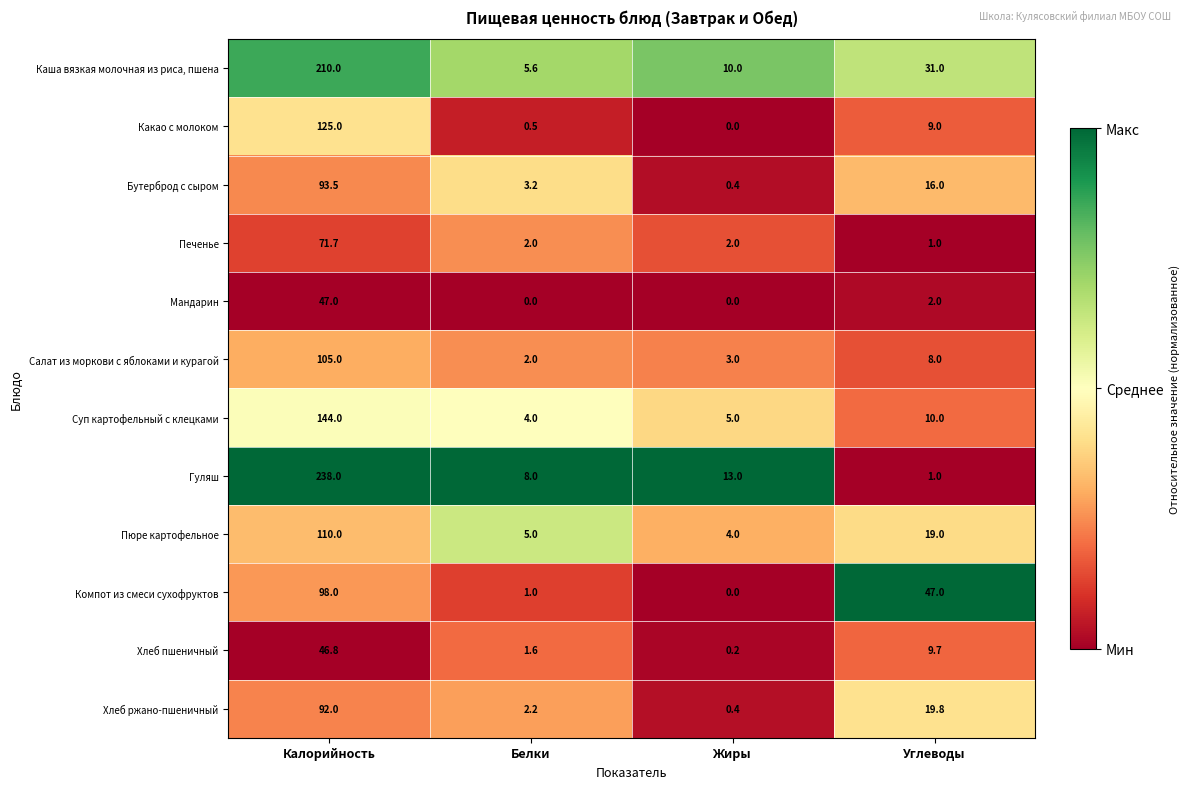

Which category has the lowest value in the Какао с молоком series?

Жиры